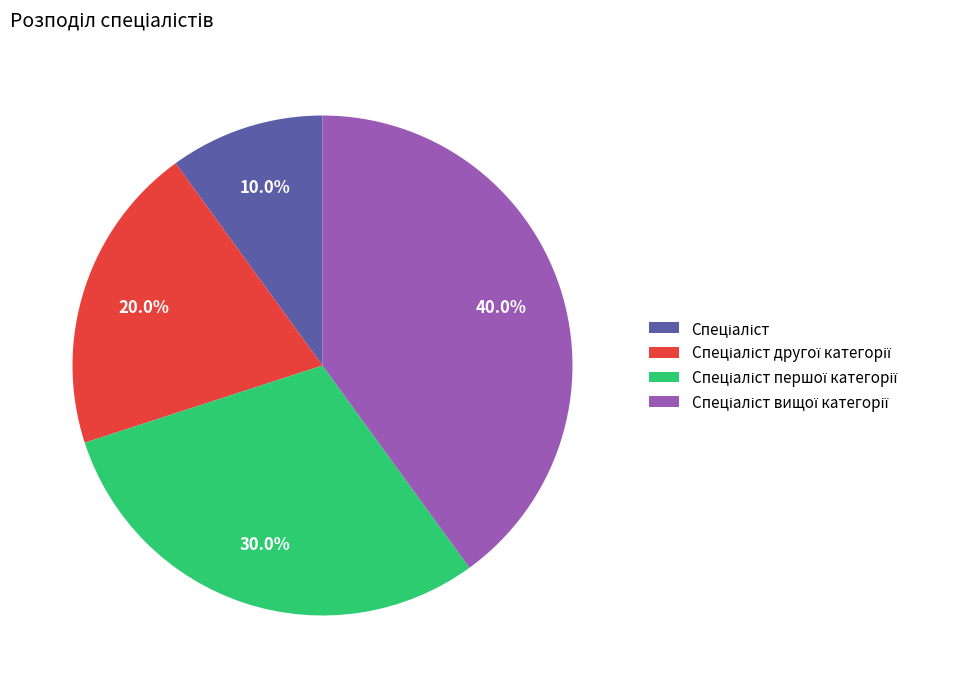

Does any single category account for the majority?

No